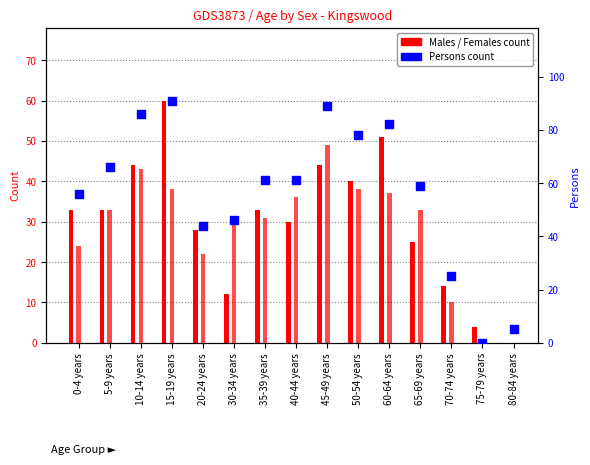

Which series reaches the minimum Y coordinate?

Males